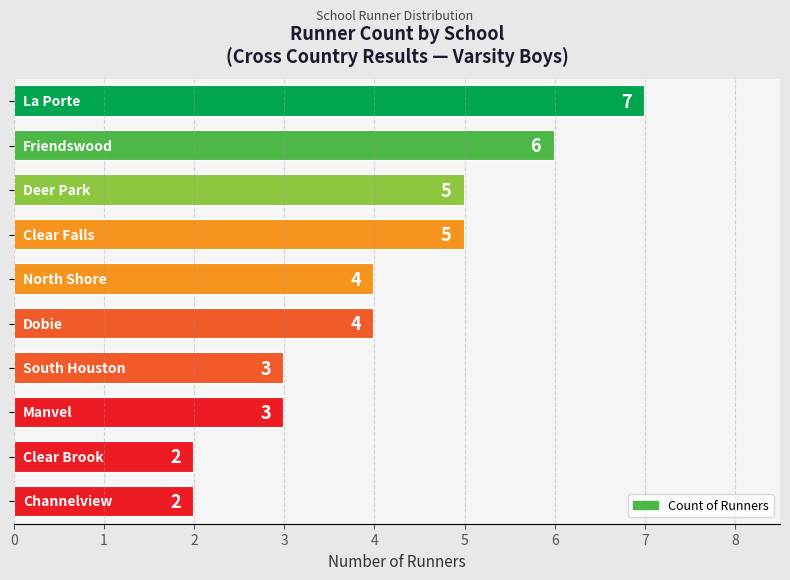

Reading bottom to top, list all the values displayed in this chart.

2	2	3	3	4	4	5	5	6	7